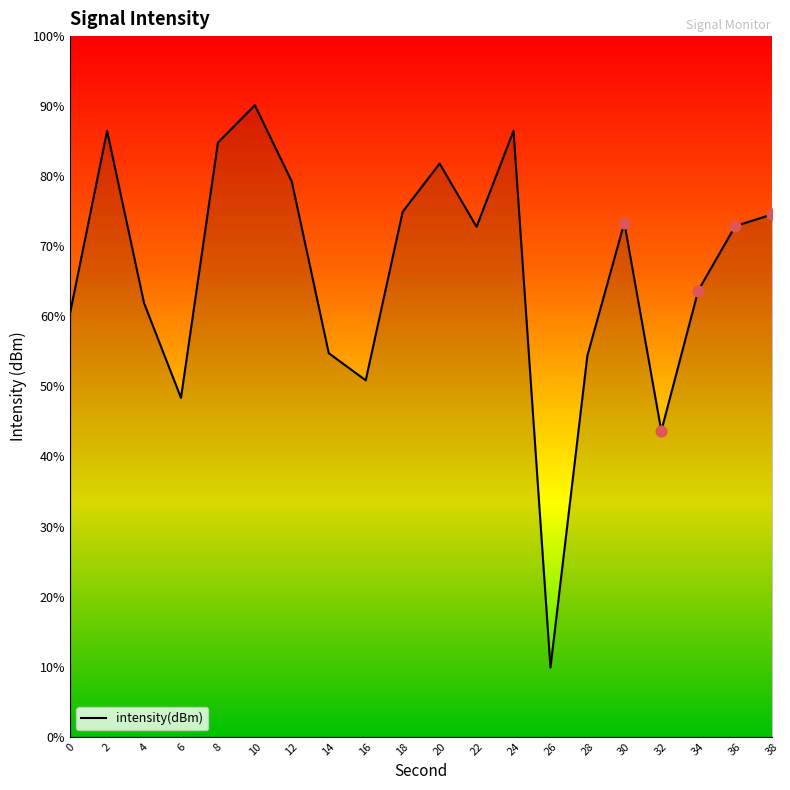

What is the change in value from 26 to 30?

+12.9